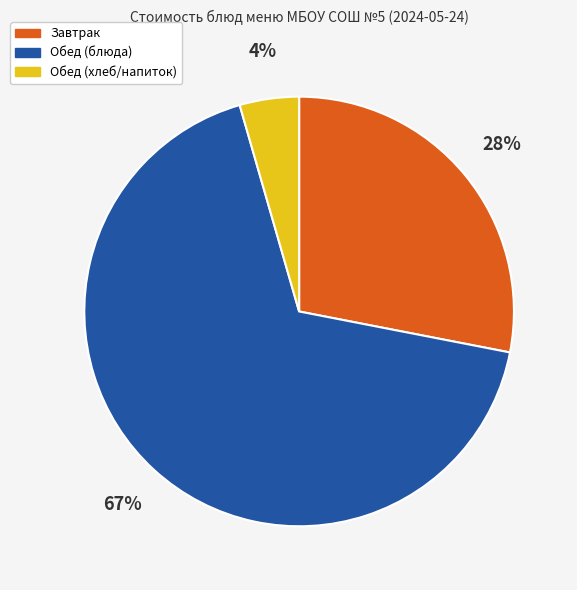

To the nearest percent, what is the difference between the Обед (хлеб/напиток) and Завтрак slice percentages?

24%